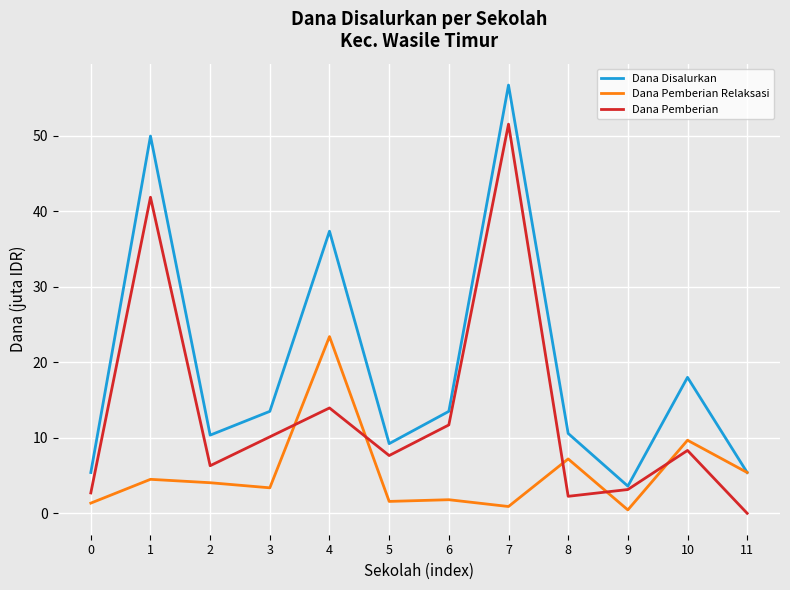

What is the average value of the Dana Disalurkan series?

19.5